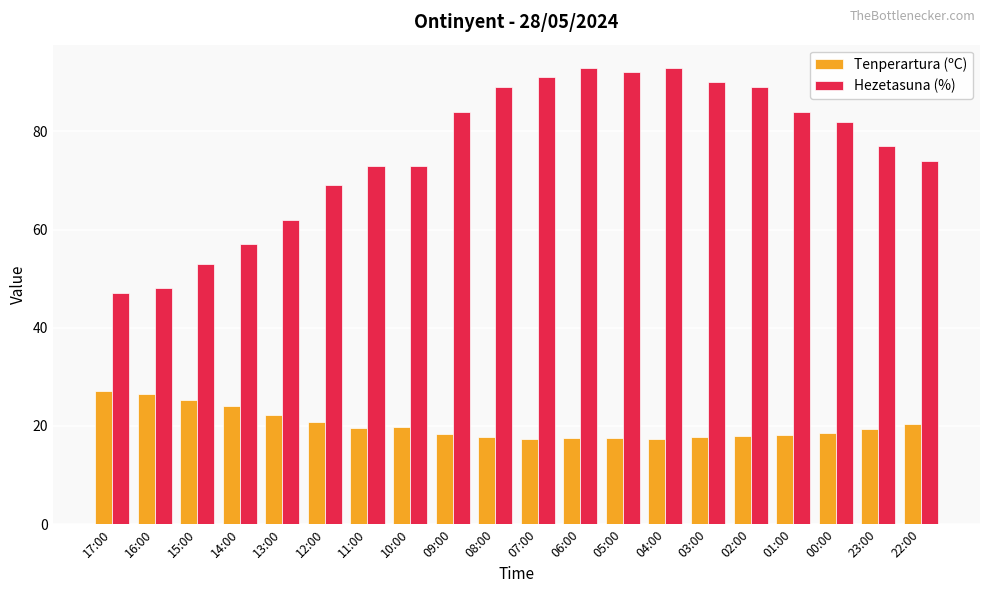

What is the label of the 6th bar from the left?

12:00